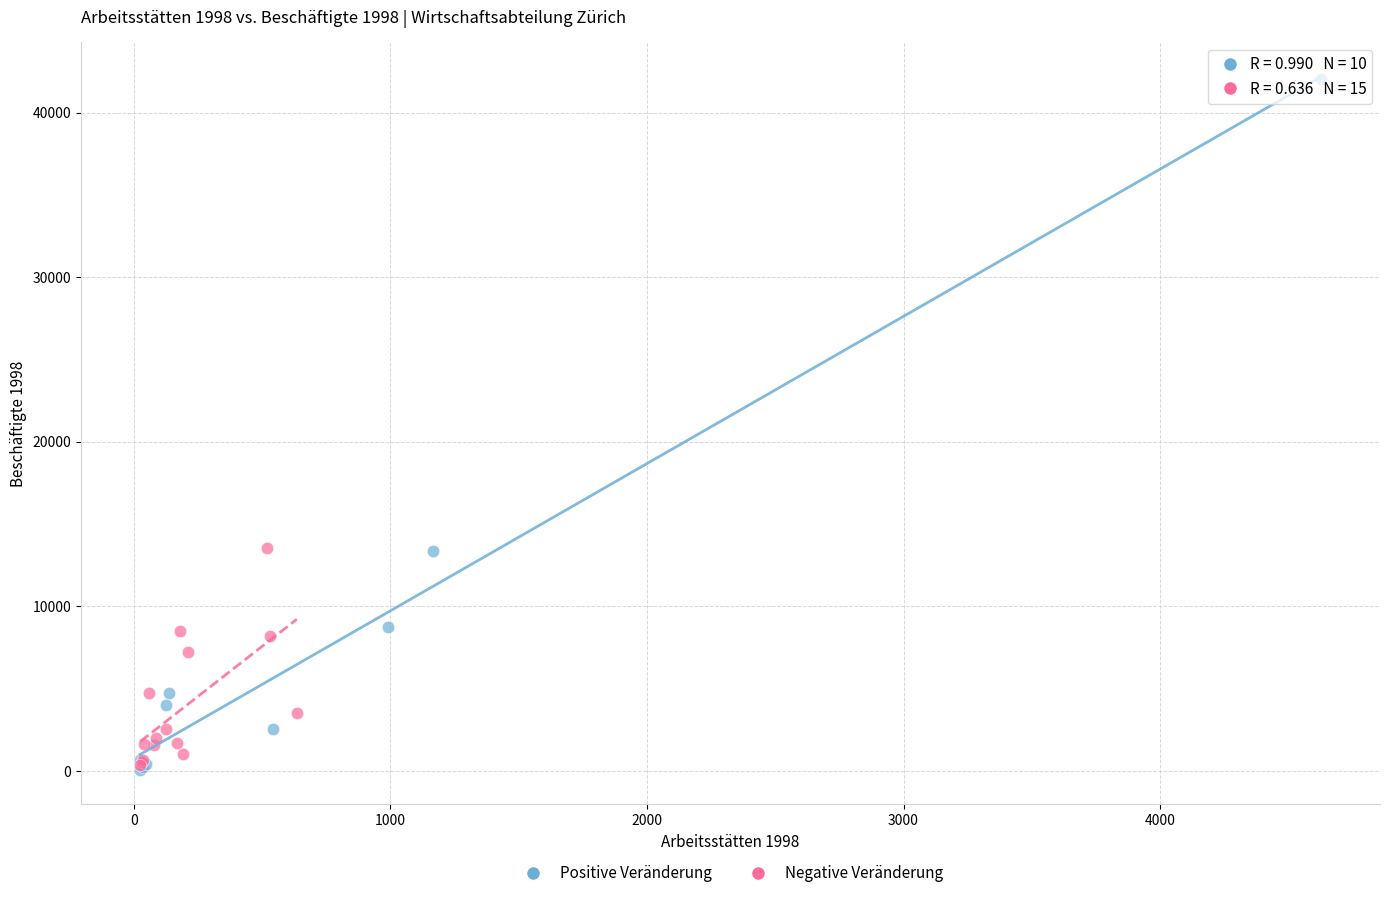

What are all the series names shown in the legend?

Positive Veränderung, Negative Veränderung